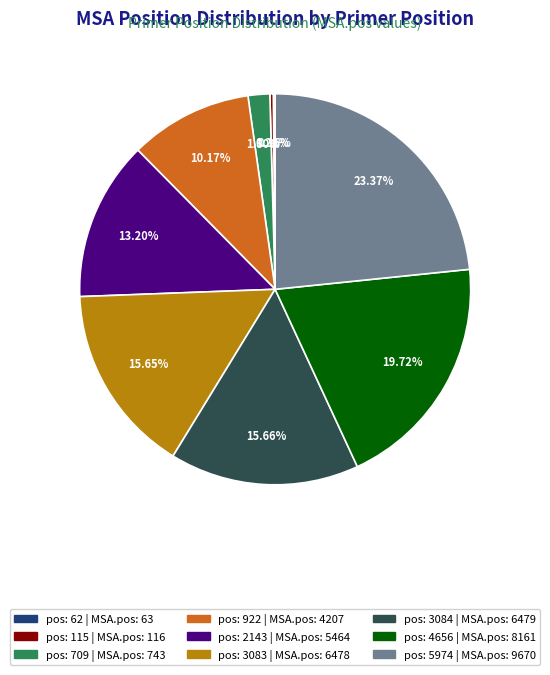

Is there any slice that represents more than half of the pie?

No